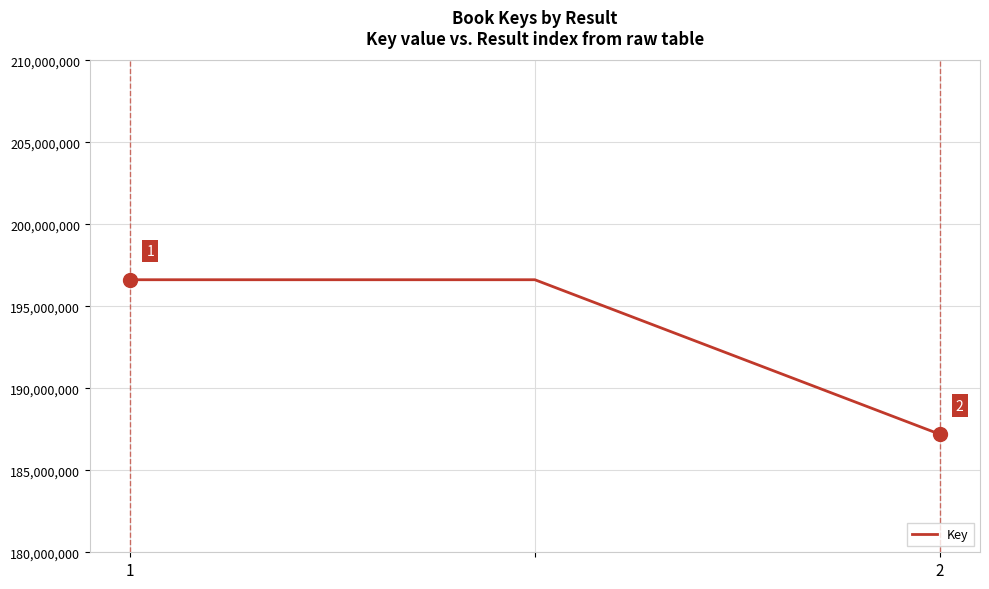

How many values are between 187206206 and 196624720?

3